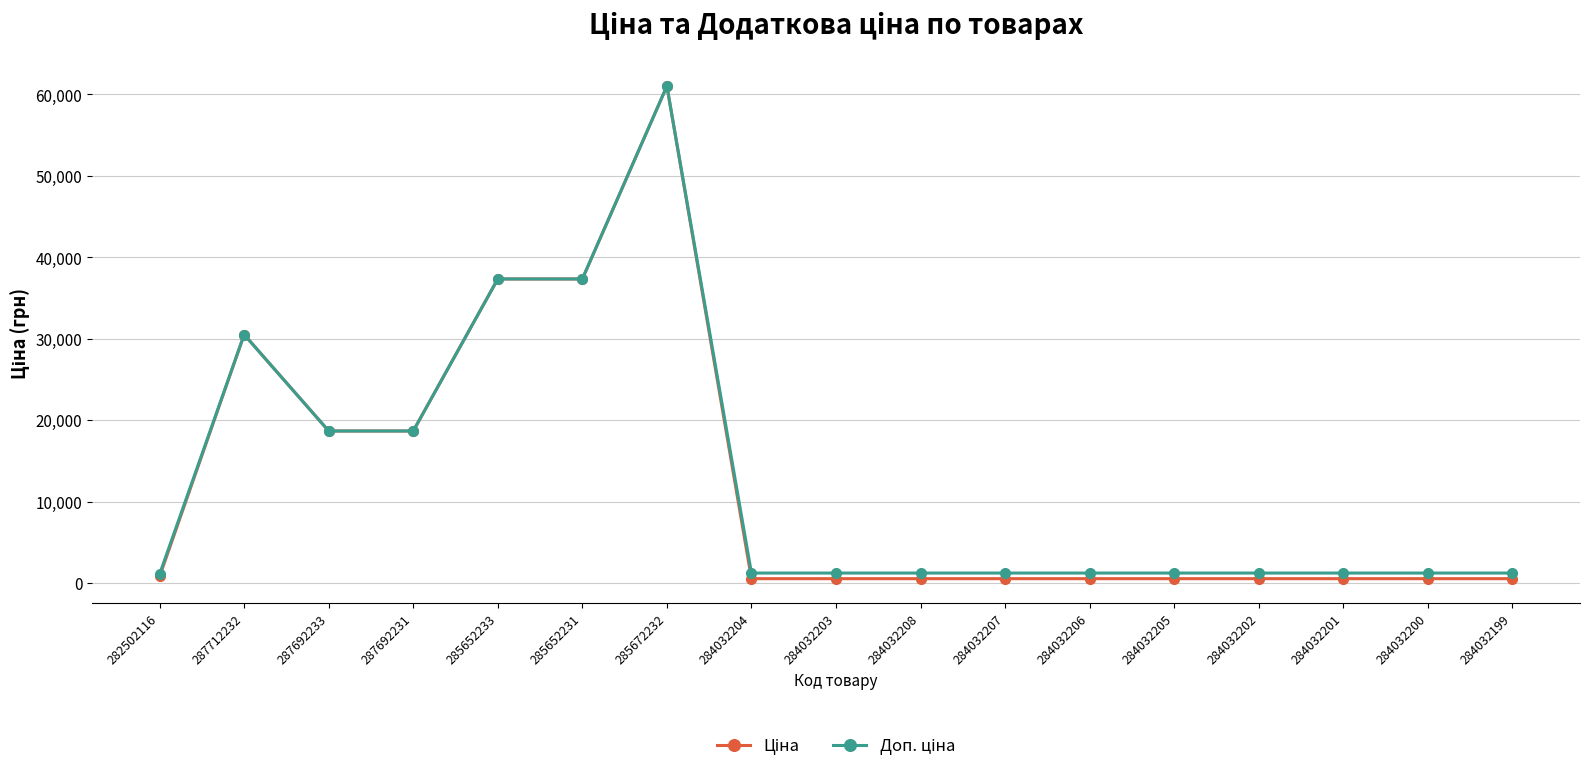

At which category is the sum across all series the highest?

285672232